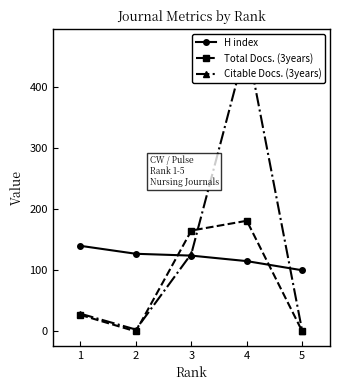

What is the spread (max minus min) of values at 3?

41